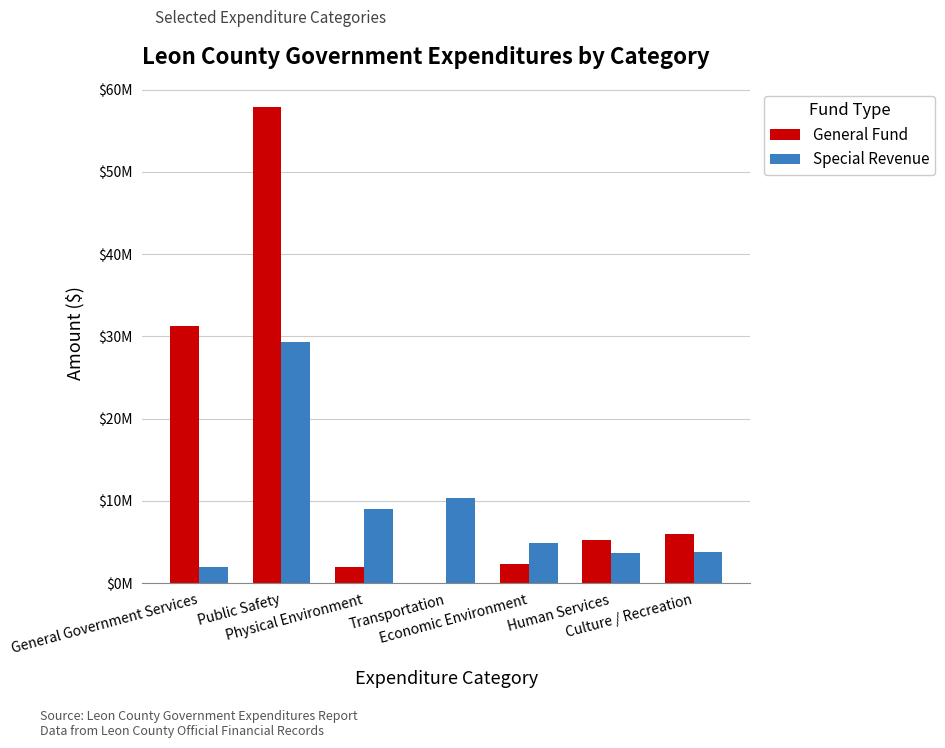

Reading right to left, what are all the values shown in this chart?

General Fund: Culture / Recreation=5946549	Human Services=5294370	Economic Environment=2316523	Transportation=0	Physical Environment=1972591	Public Safety=57856382	General Government Services=31302898
Special Revenue: Culture / Recreation=3772255	Human Services=3690175	Economic Environment=4940647	Transportation=10299019	Physical Environment=9046776	Public Safety=29309922	General Government Services=1986632